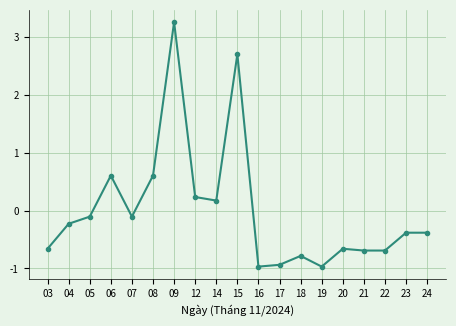

The chart shows a value of 1.0 at 08. True or false?

False